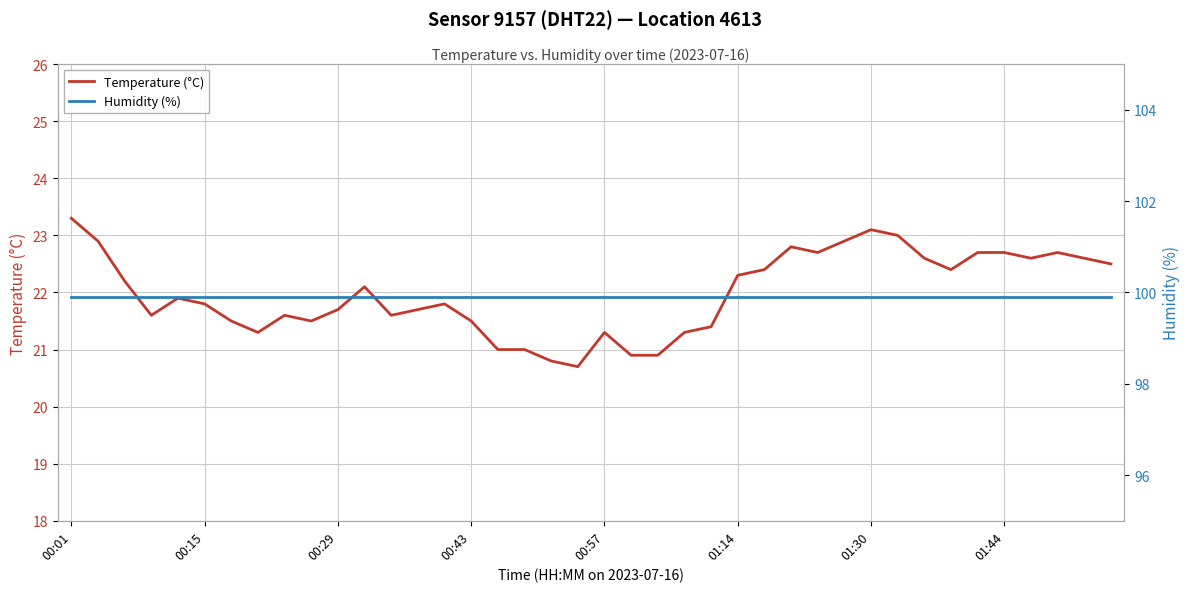

What are all the series names shown in the legend?

Temperature (°C), Humidity (%)